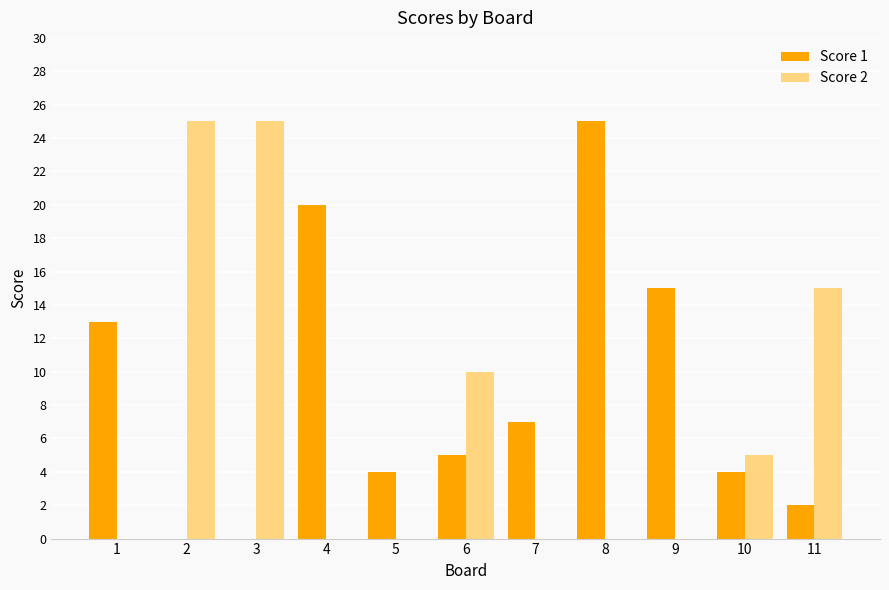

Reading left to right, transcribe all the data shown in this chart.

Score 1: 13	0	0	20	4	5	7	25	15	4	2
Score 2: 0	25	25	0	0	10	0	0	0	5	15